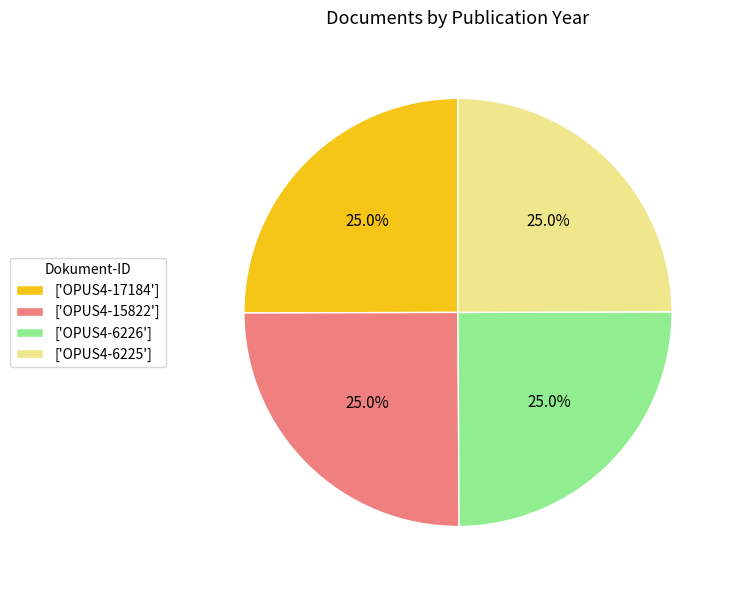

Is there any slice that represents more than half of the pie?

No